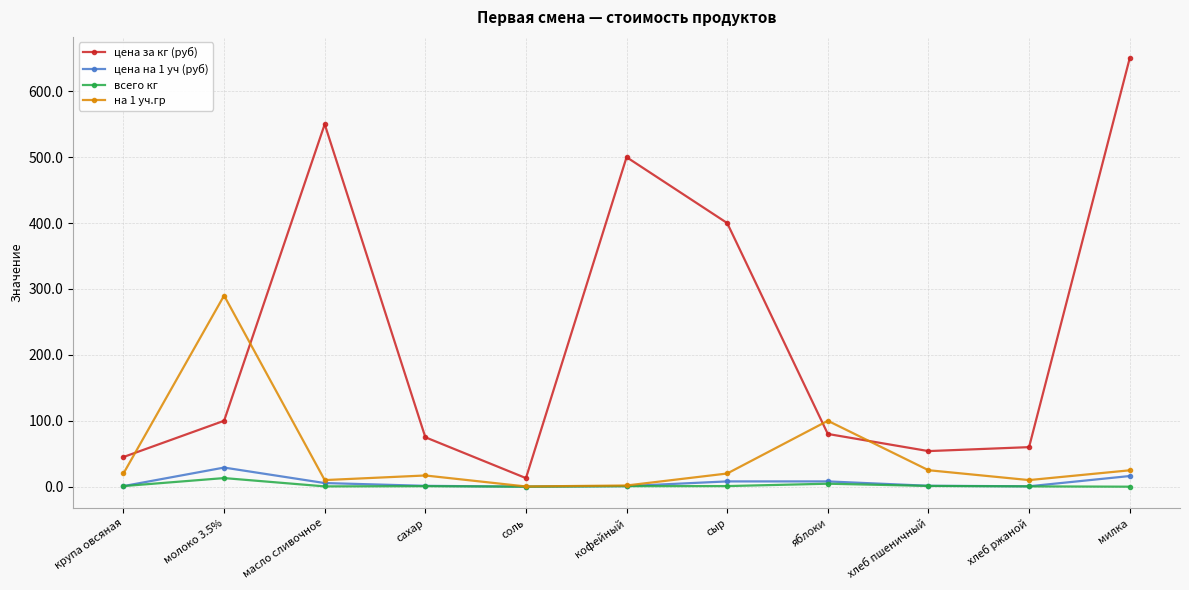

Does the chart display data point markers on the line(s)?

Yes